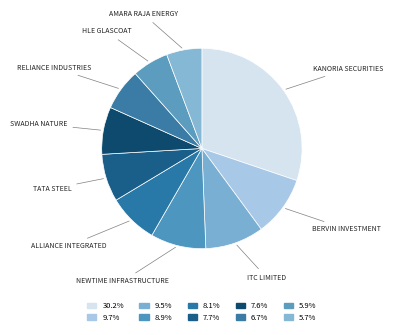

Does any single category account for the majority?

No